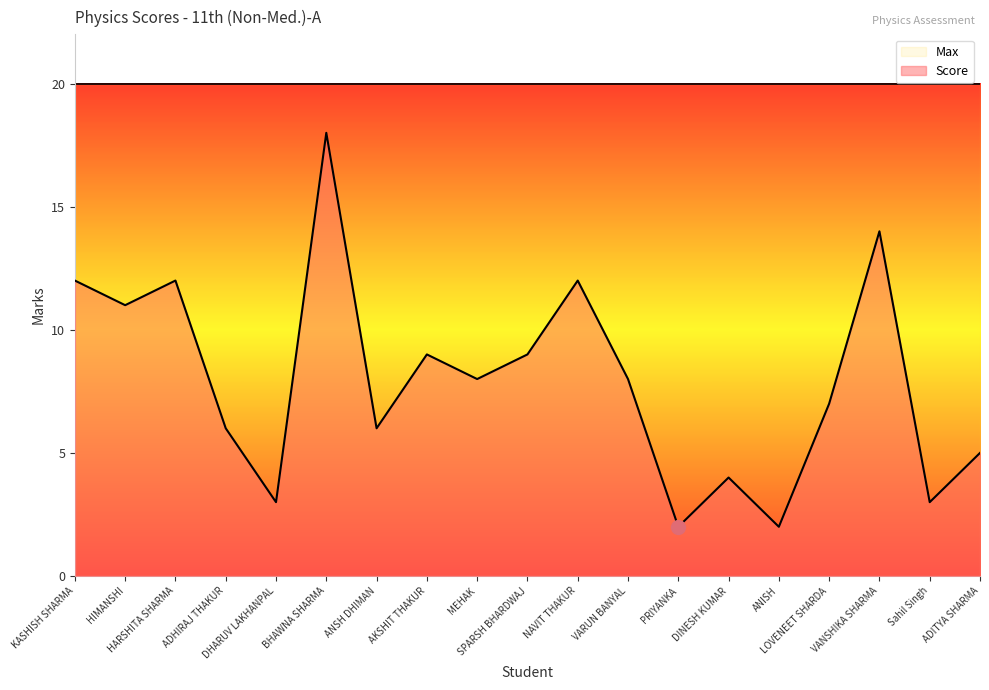

Reading right to left, what are all the values shown in this chart?

ADITYA SHARMA=5	Sahil Singh=3	VANSHIKA SHARMA=14	LOVENEET SHARDA=7	ANISH=2	DINESH KUMAR=4	PRIYANKA=2	VARUN BANYAL=8	NAVIT THAKUR=12	SPARSH BHARDWAJ=9	MEHAK=8	AKSHIT THAKUR=9	ANSH DHIMAN=6	BHAWNA SHARMA=18	DHARUV LAKHANPAL=3	ADHIRAJ THAKUR=6	HARSHITA SHARMA=12	HIMANSHI=11	KASHISH SHARMA=12